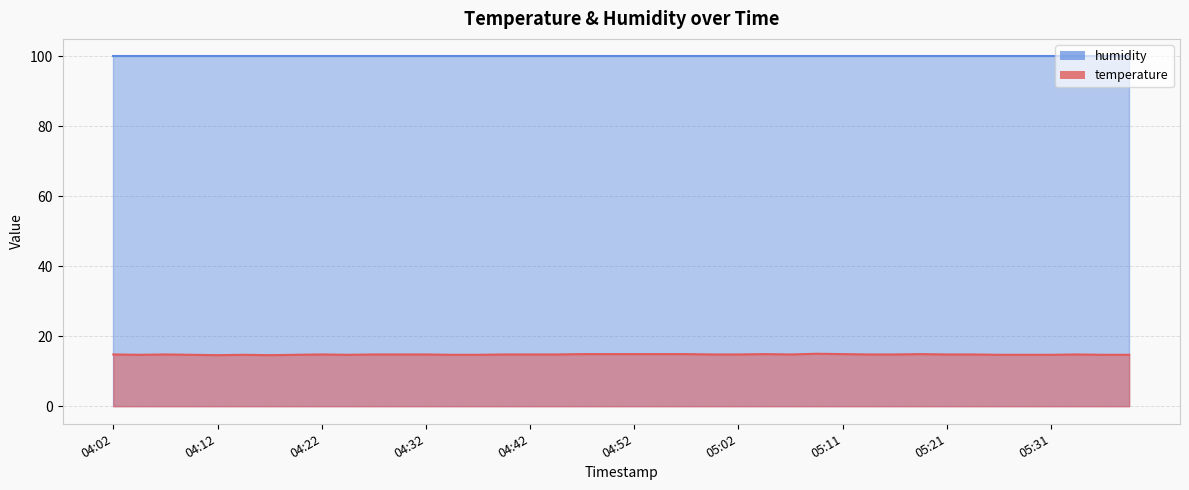

Reading left to right, extract all data points from this chart.

14.8	14.7	14.8	14.7	14.6	14.7	14.6	14.7	14.8	14.7	14.8	14.8	14.8	14.7	14.7	14.8	14.8	14.8	14.9	14.9	14.9	14.9	14.9	14.8	14.8	14.9	14.8	15.0	14.9	14.8	14.8	14.9	14.8	14.8	14.7	14.7	14.7	14.8	14.7	14.7